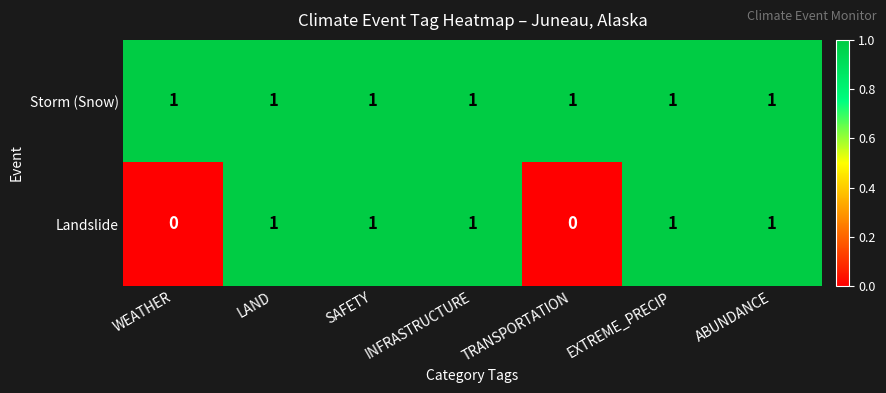

List the series in order of their overall mean, lowest first.

Landslide, Storm (Snow)